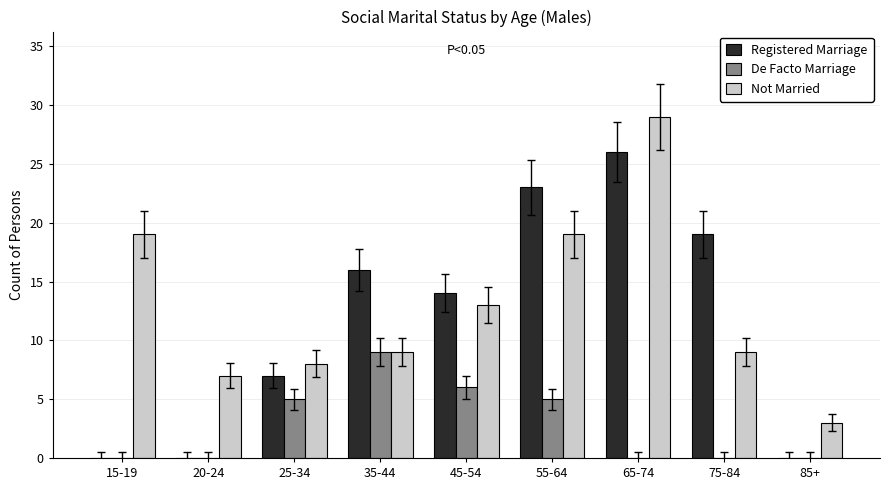

The Not Married series shows 4 at 35-44. True or false?

False